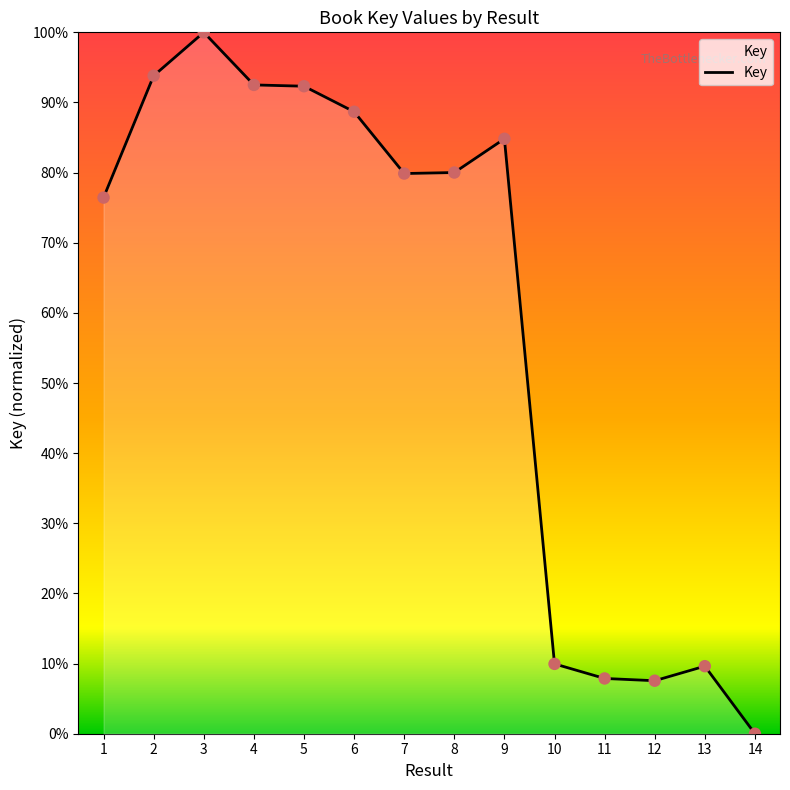

What is the ratio of the value at 2 to the value at 7?

1.2